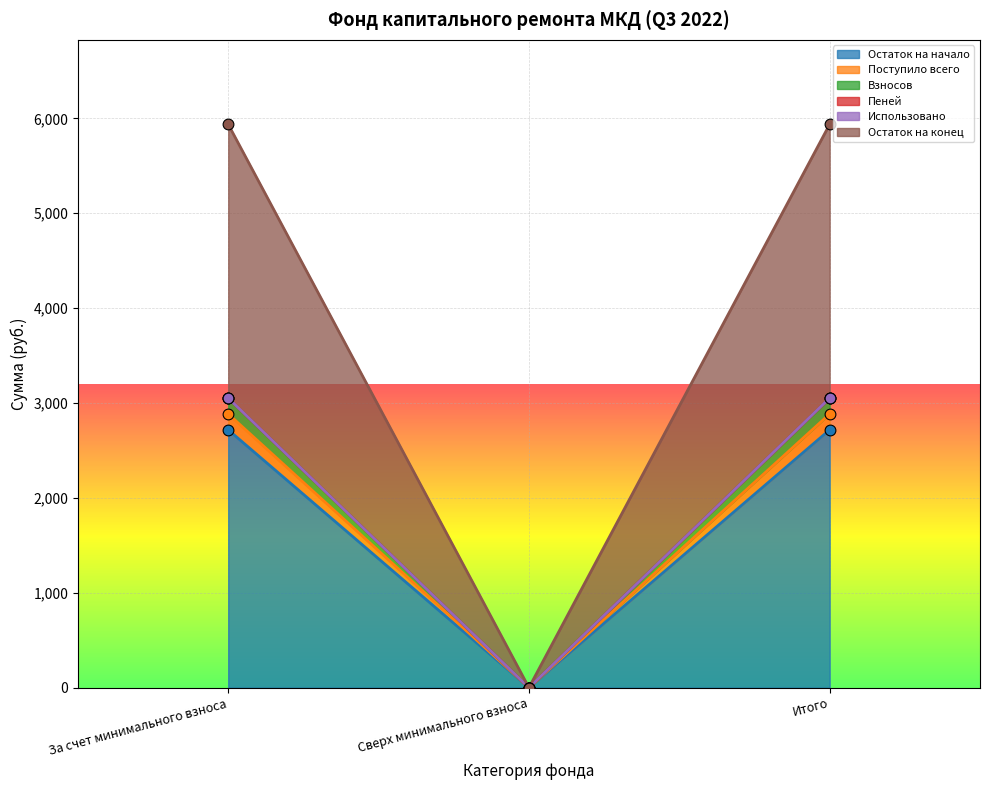

At which category is the sum across all series the highest?

За счет минимального взноса